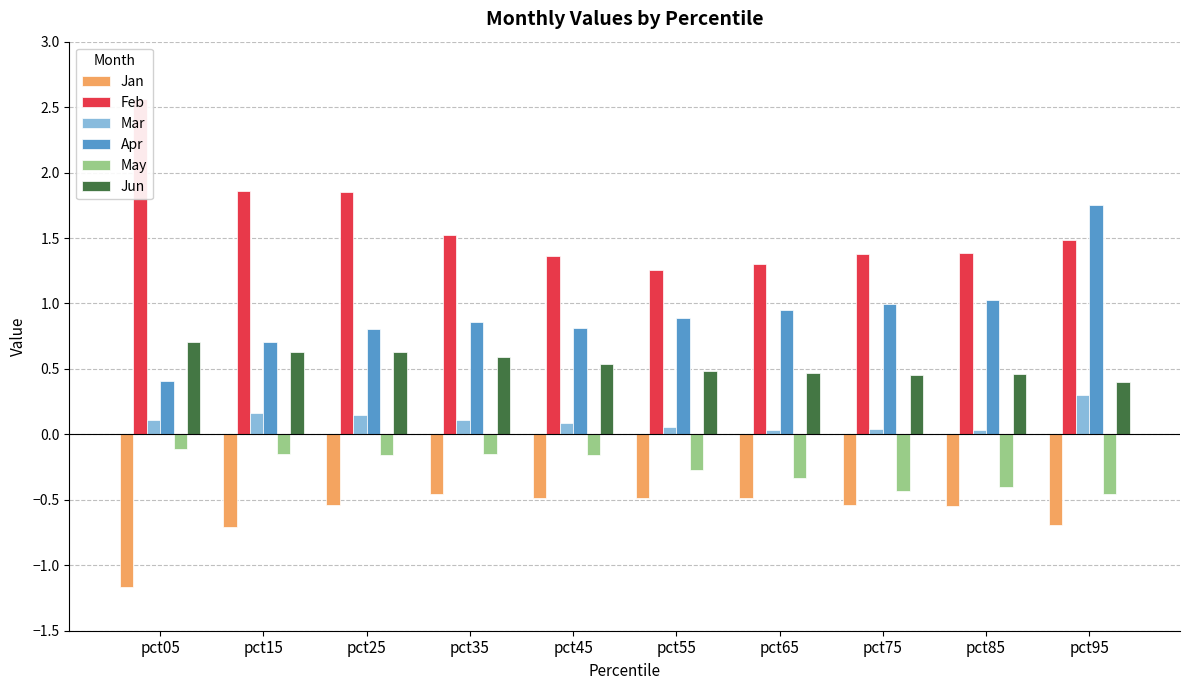

Are the bars grouped side by side (vs. stacked)?

Yes